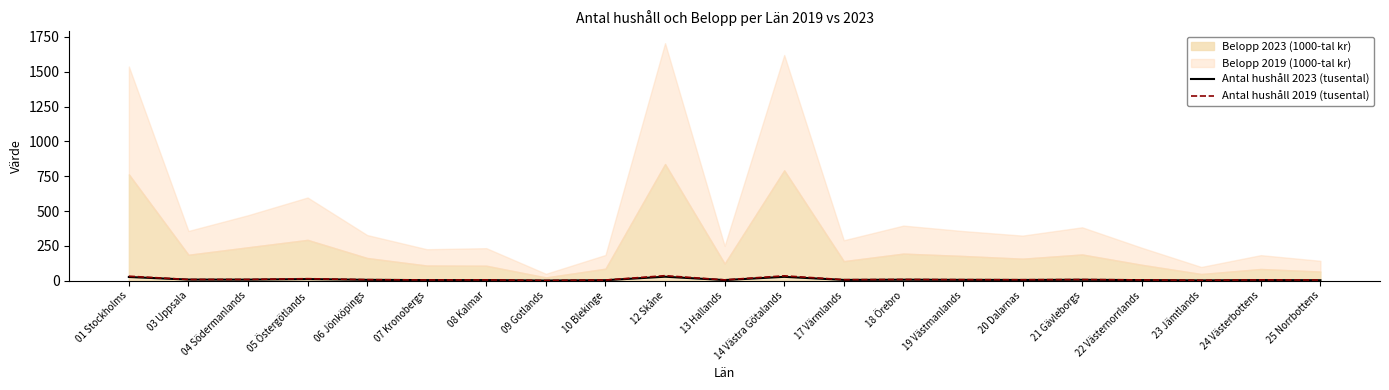

Between 13 Hallands and 19 Västmanlands, which is larger?

19 Västmanlands